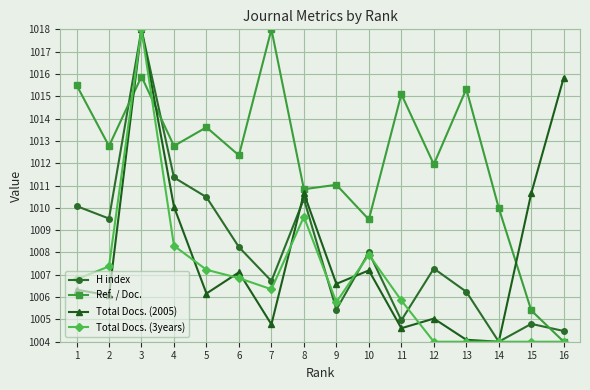

How many values in the Total Docs. (3years) series are below 1006?

7